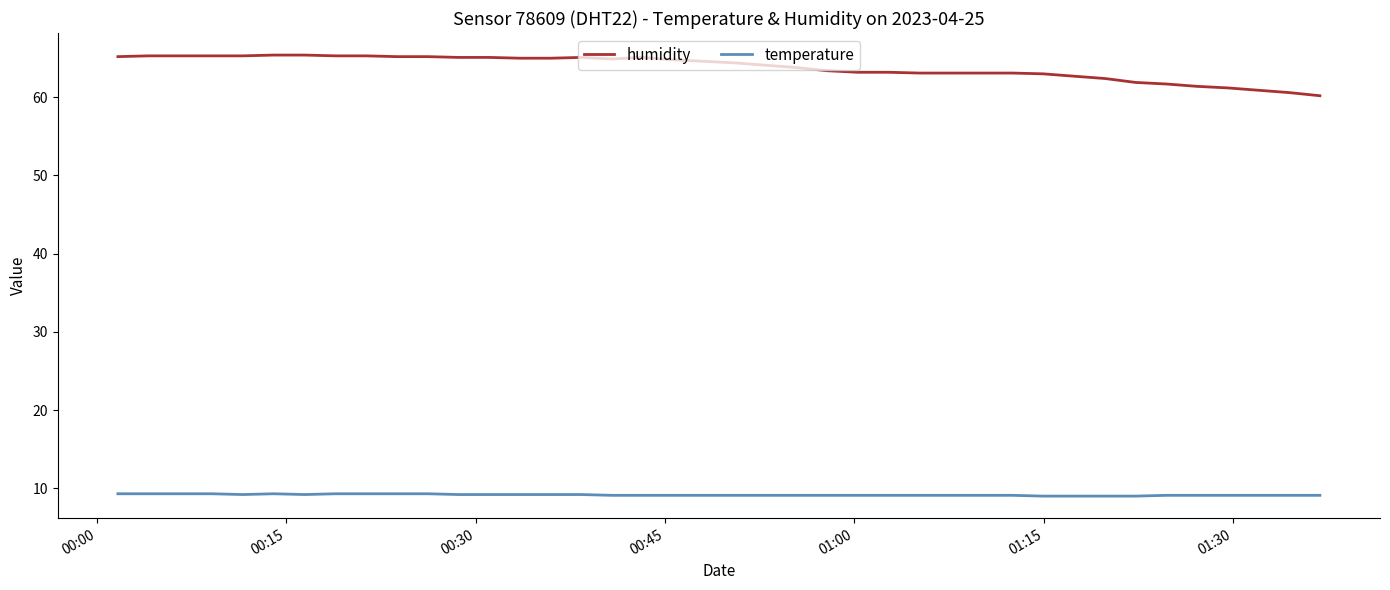

Rank the series by their maximum value, from highest to lowest.

humidity, temperature